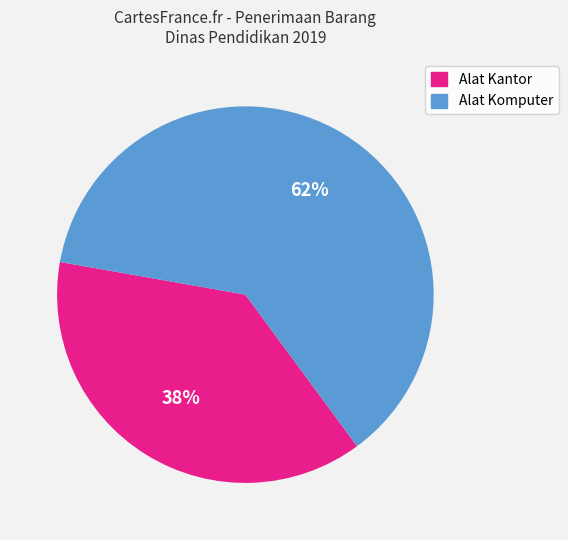

To the nearest percent, what is the difference between the largest and smallest slice percentages?

24%